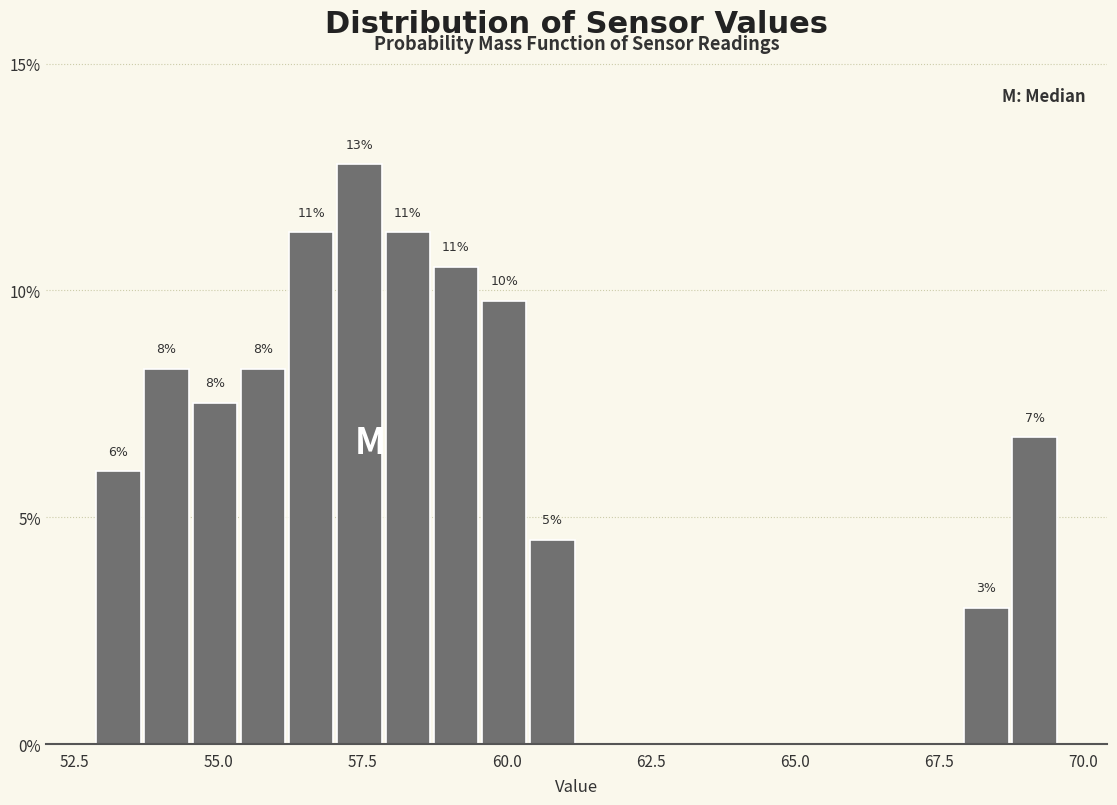

Around what value on the x-axis is the tallest bar? Give the approximate position of its centre, as read against the axis.

57.5